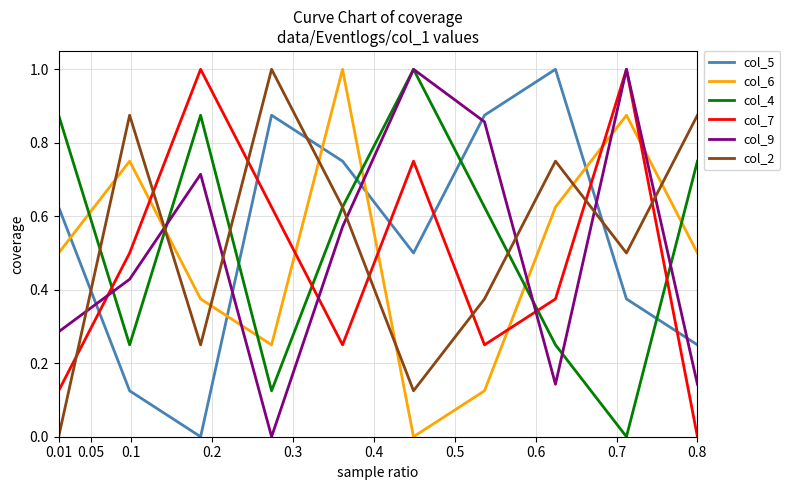

Which series ends up on top after the final intersection of col_9 and col_6?

col_6